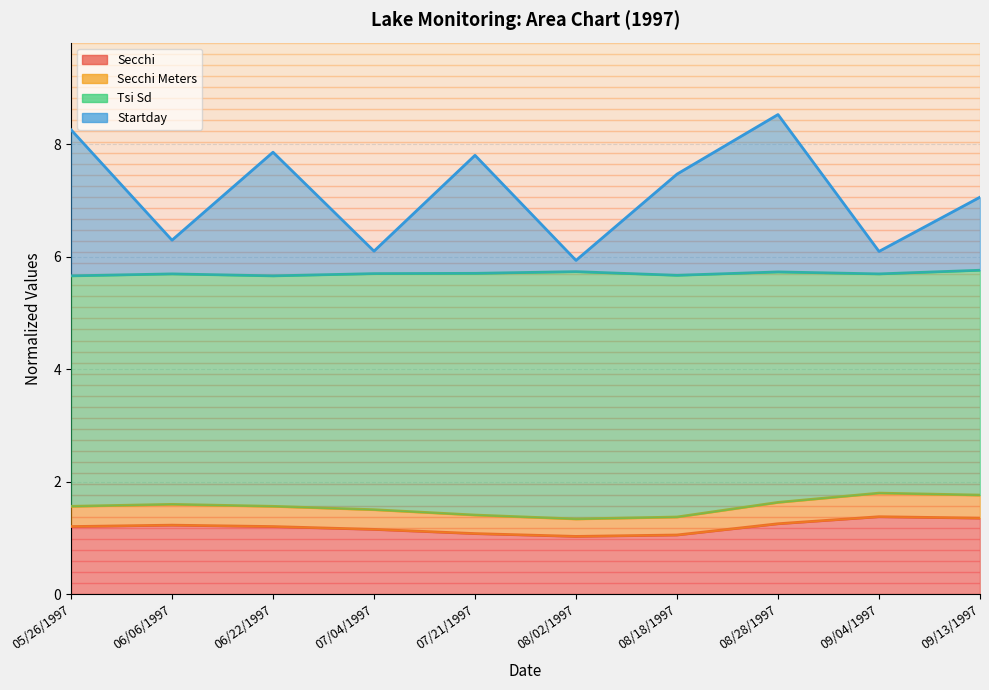

True or false: Secchi and Secchi Meters intersect in this chart.

False